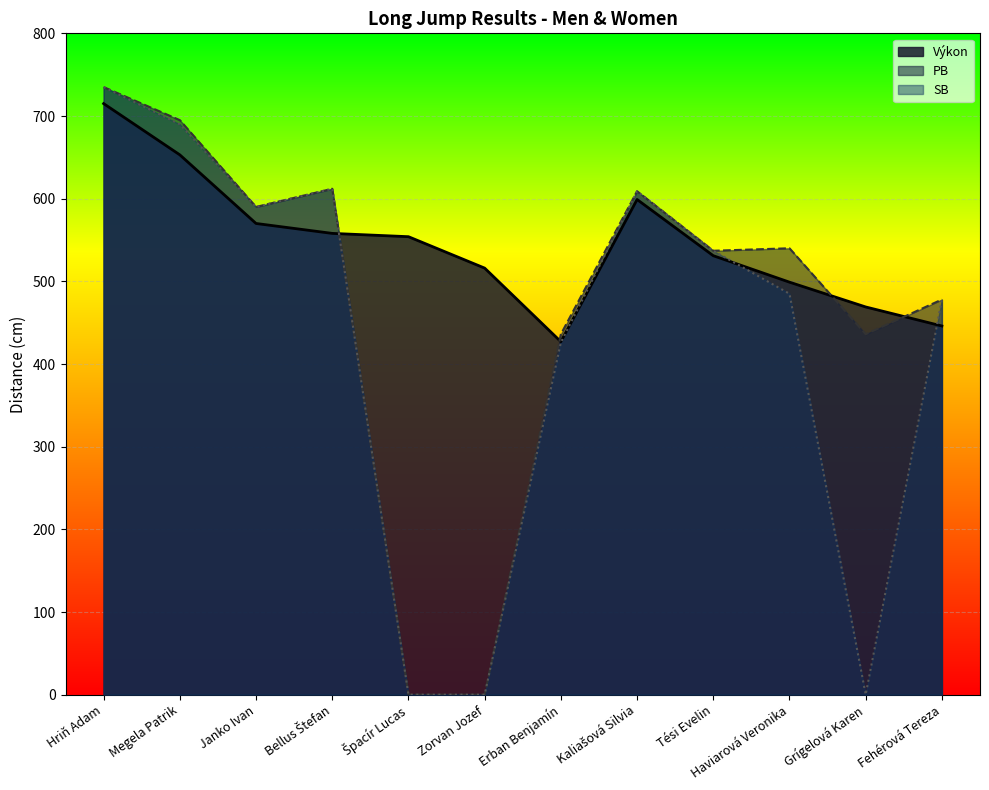

Which label corresponds to the smallest value in the chart?

Špacír Lucas